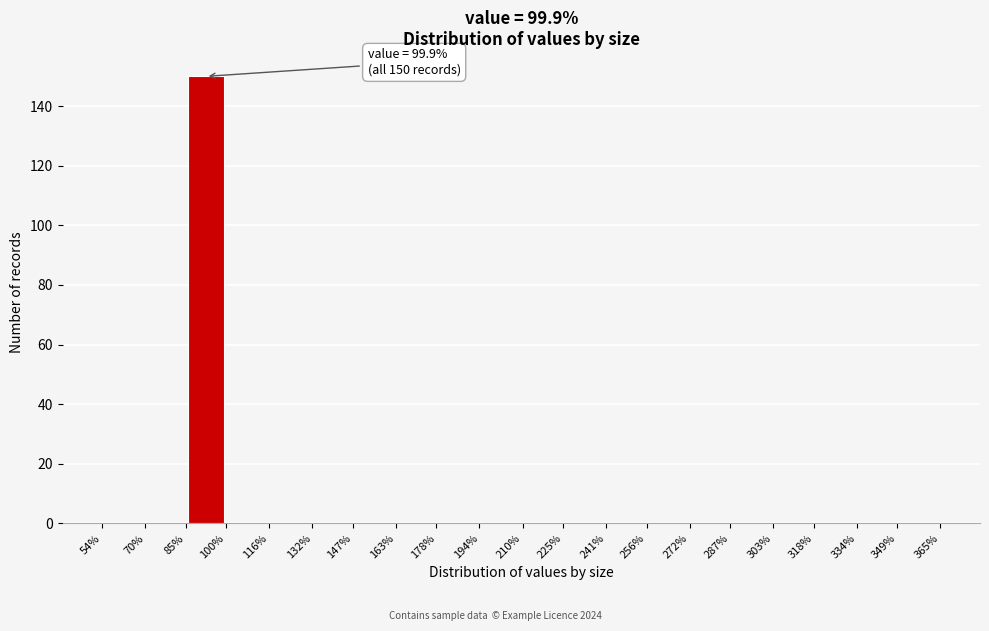

Which range on the x-axis has the tallest bar?

85% to 100%